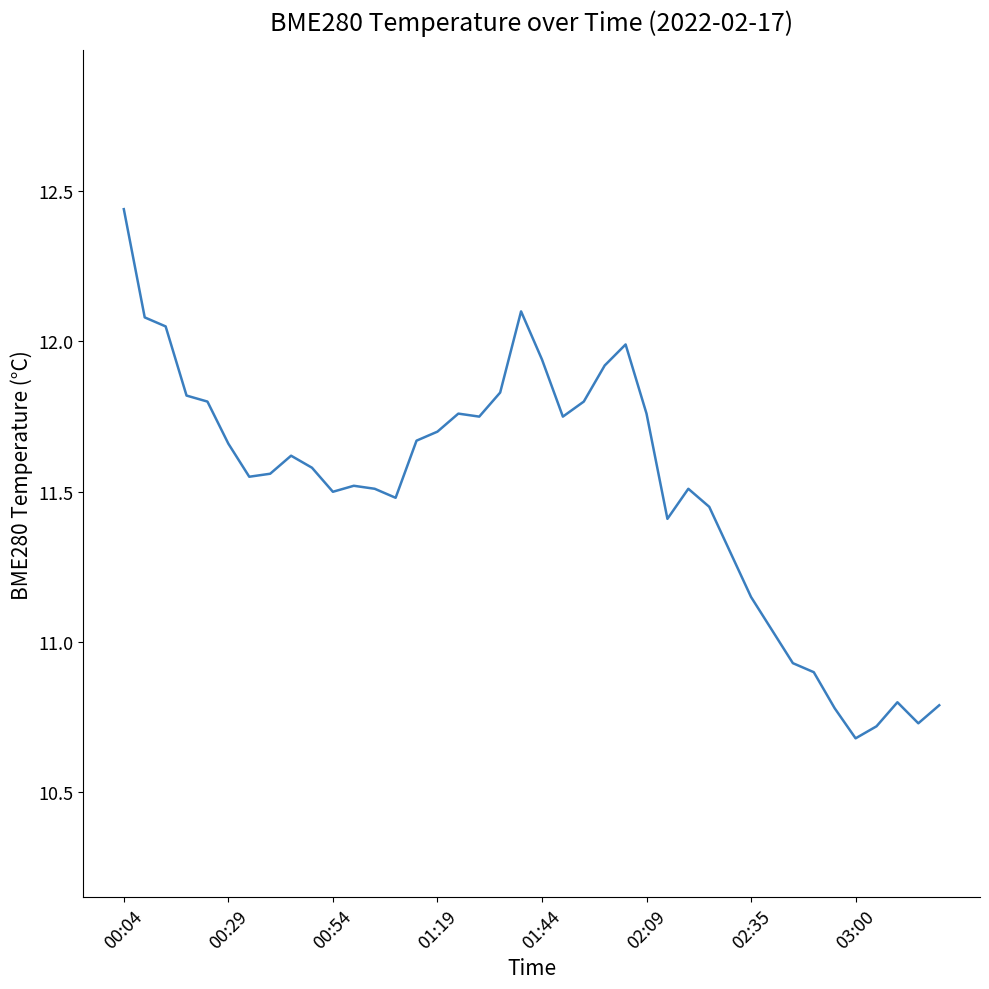

What is the difference between the maximum and minimum values?

1.8